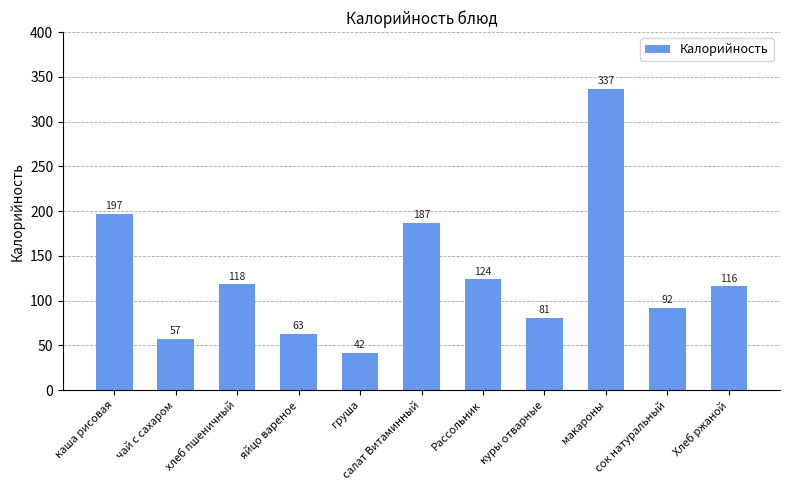

What is the change in value from хлеб пшеничный to макароны?

+218.5